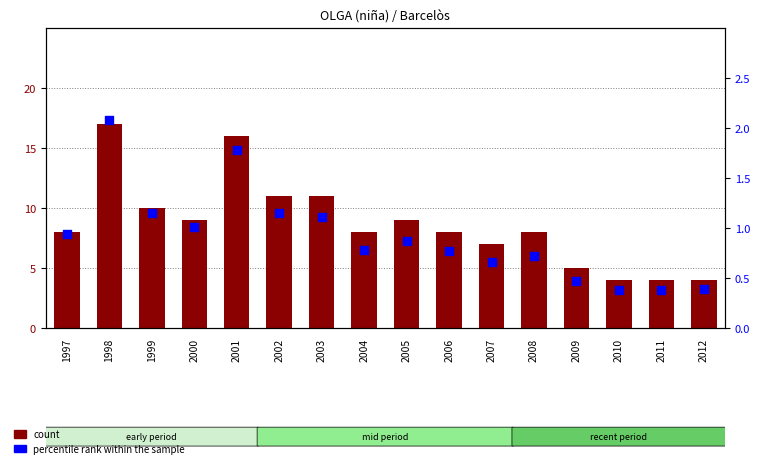

What are all the series names shown in the legend?

count, percentile rank within the sample